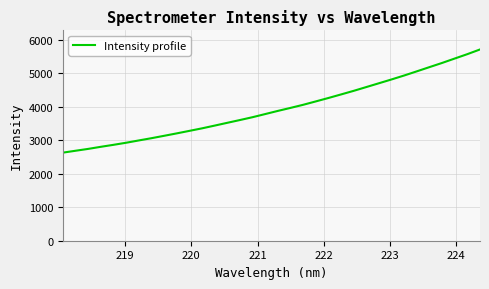

What is the greatest value displayed?

5704.2